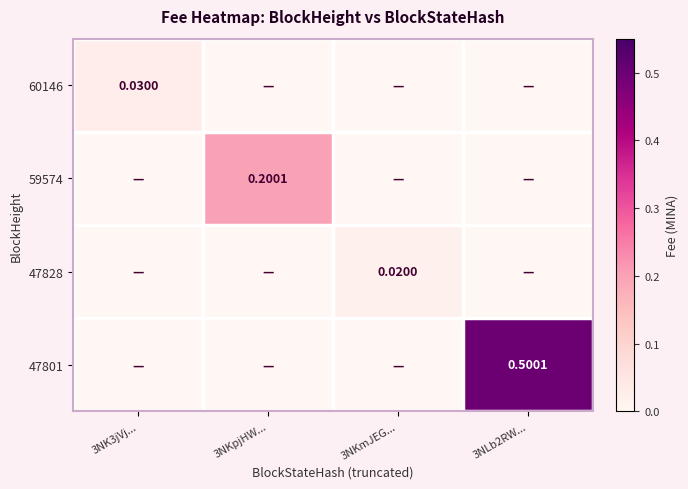

Where is 60146 nearest to the value 0?

3NKpjHW...